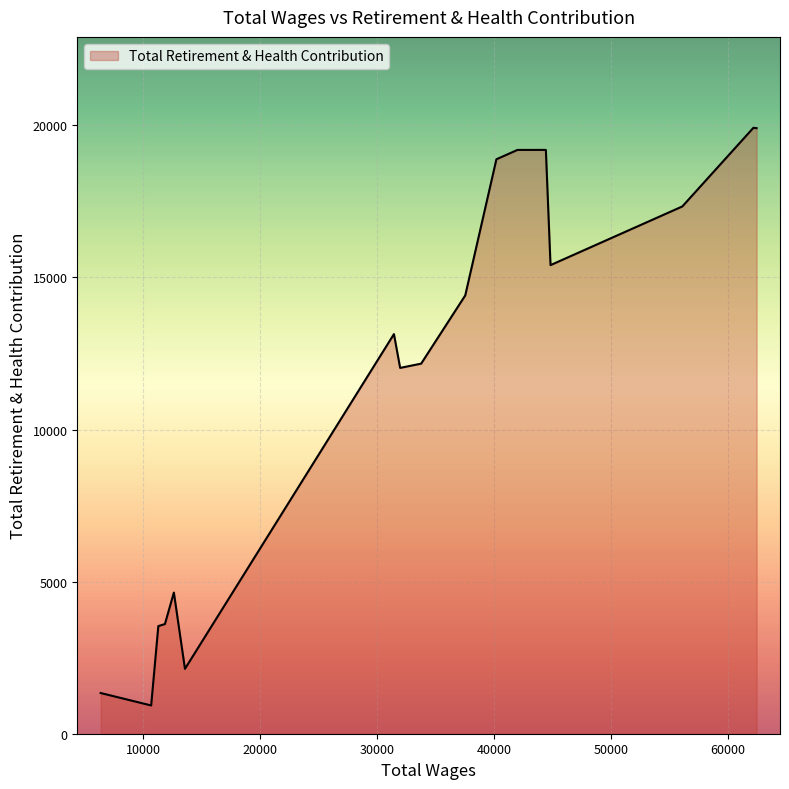

What is the greatest value displayed?

19921